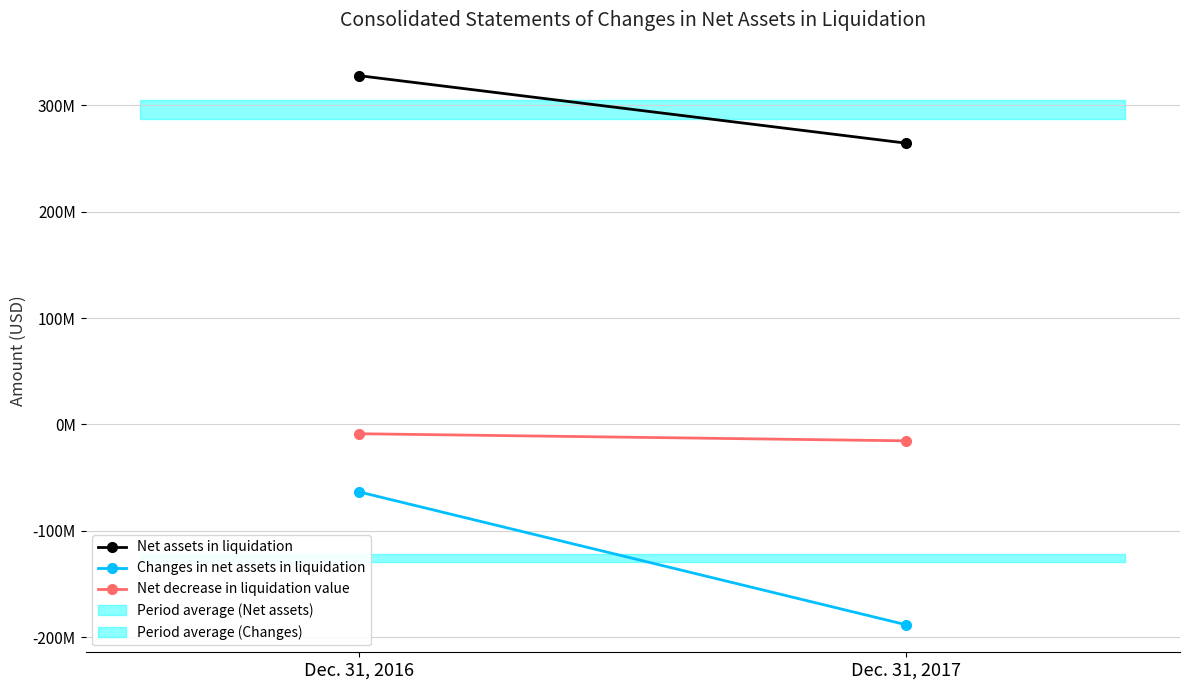

Reading left to right, list all the values displayed in this chart.

Net assets in liquidation: 327927000	264441000
Changes in net assets in liquidation: -63486000	-188469000
Net decrease in liquidation value: -8759000	-15450000